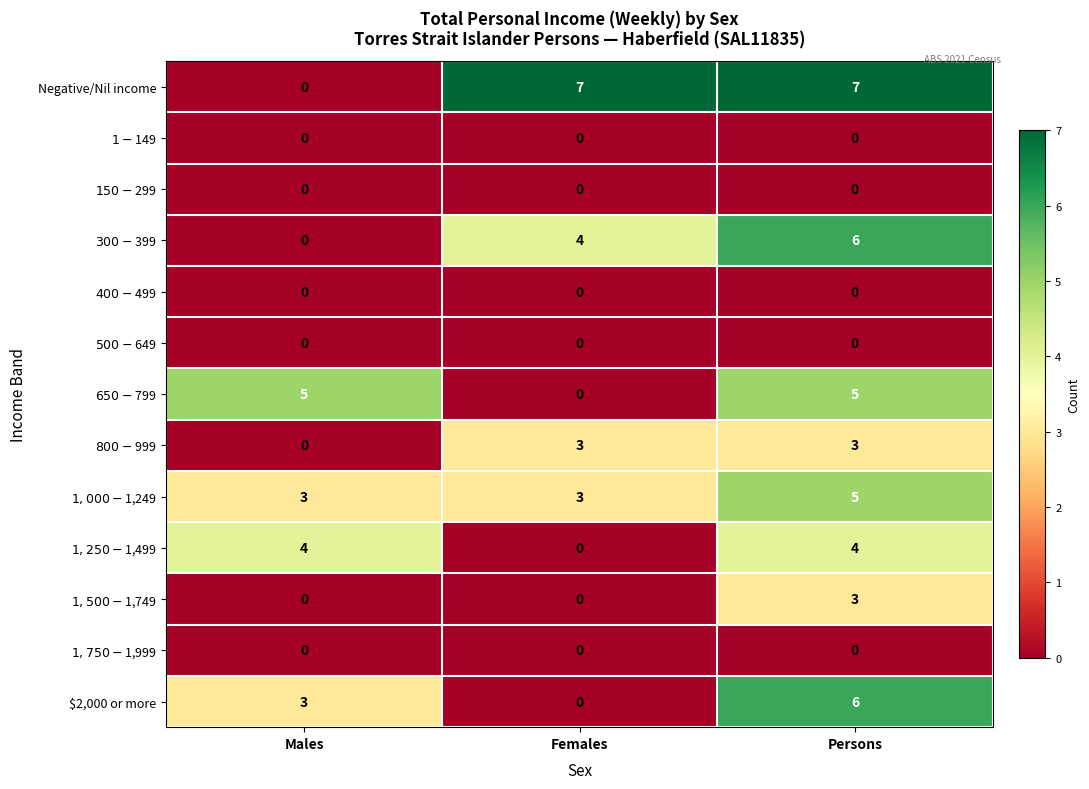

What is the greatest value displayed?

7